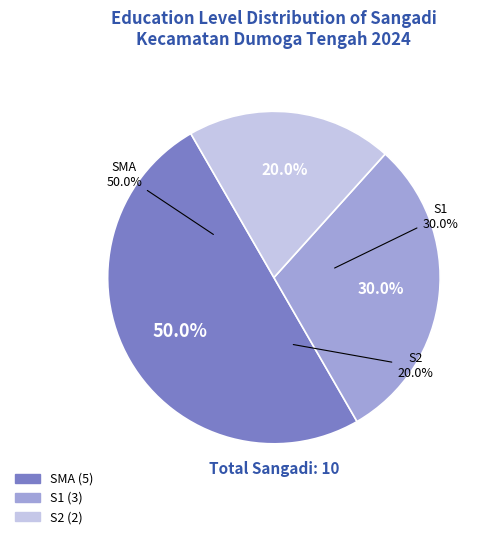

What is the change in value from SMA to S2?

-3